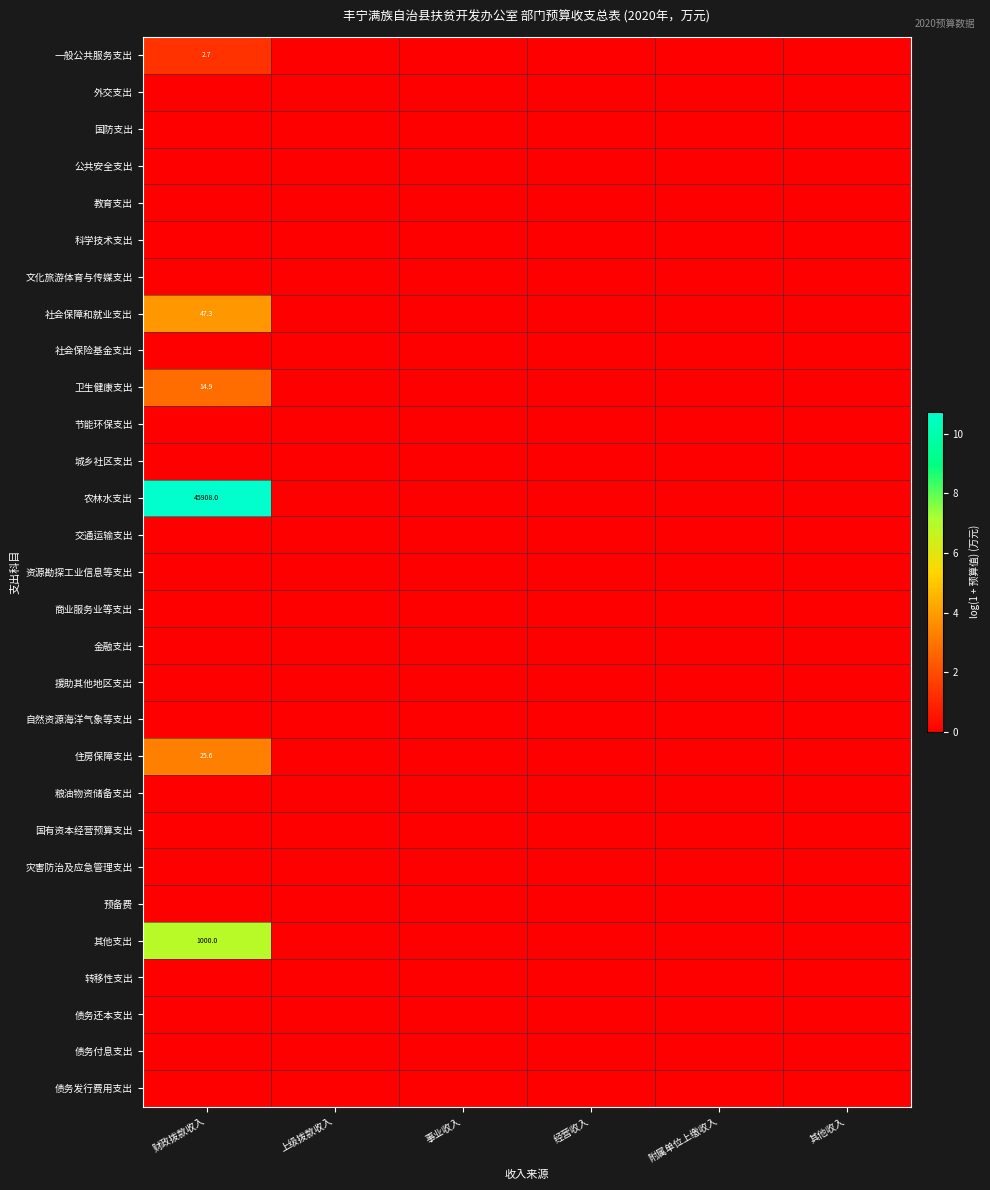

The 社会保障和就业支出 series shows 25.9 at 财政拨款收入. True or false?

False